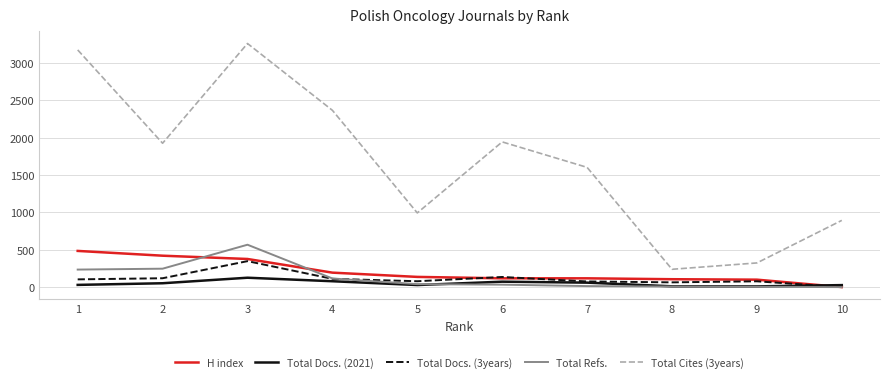

Which series changed the most between 6 and 8?

Total Cites (3years)